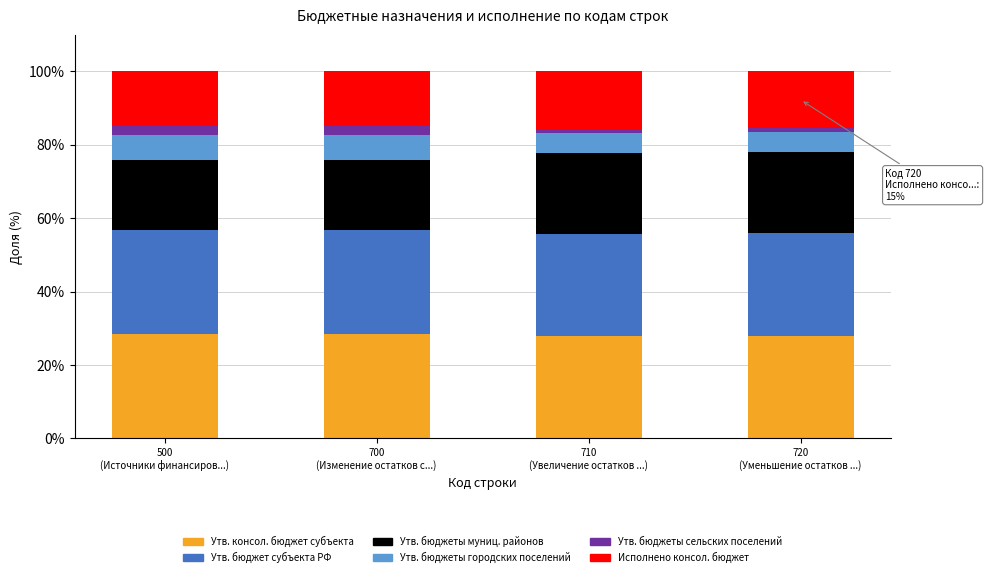

Count the number of data series in this chart.

6